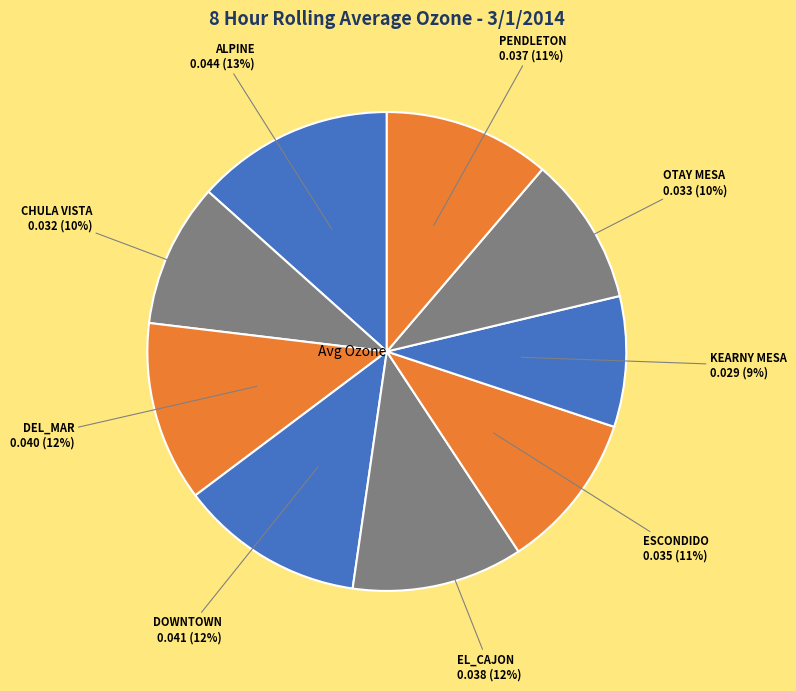

How many segments does this pie chart have?

9